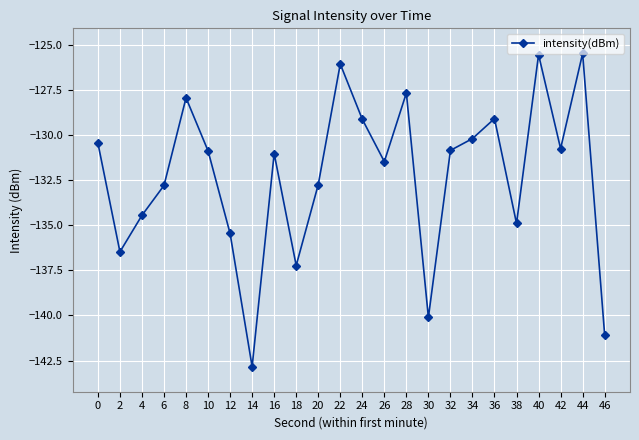

At which label is the value closest to -134?

4